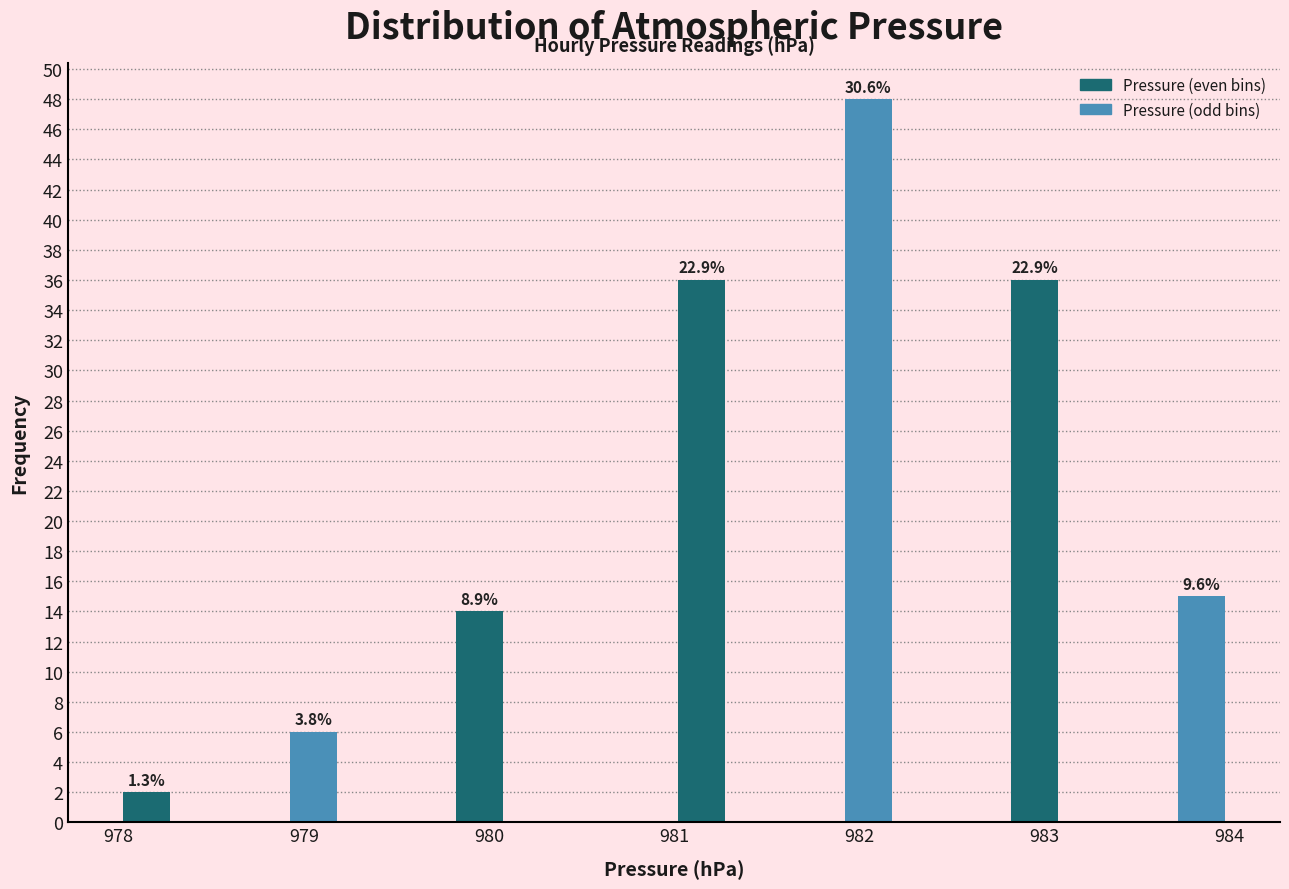

Read against the x-axis, roughly where is the centre of the tallest bar?

982.1